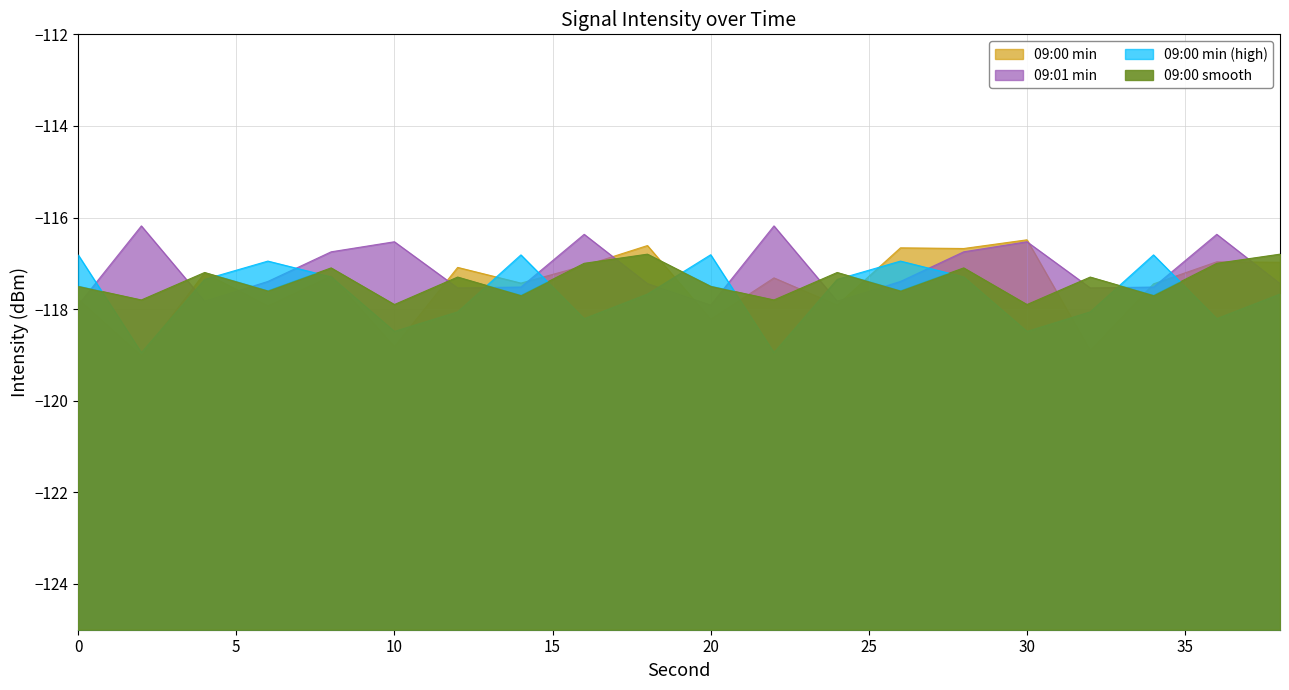

In 09:01 min, how many points are higher than both neighbors (excluding endpoints)?

6